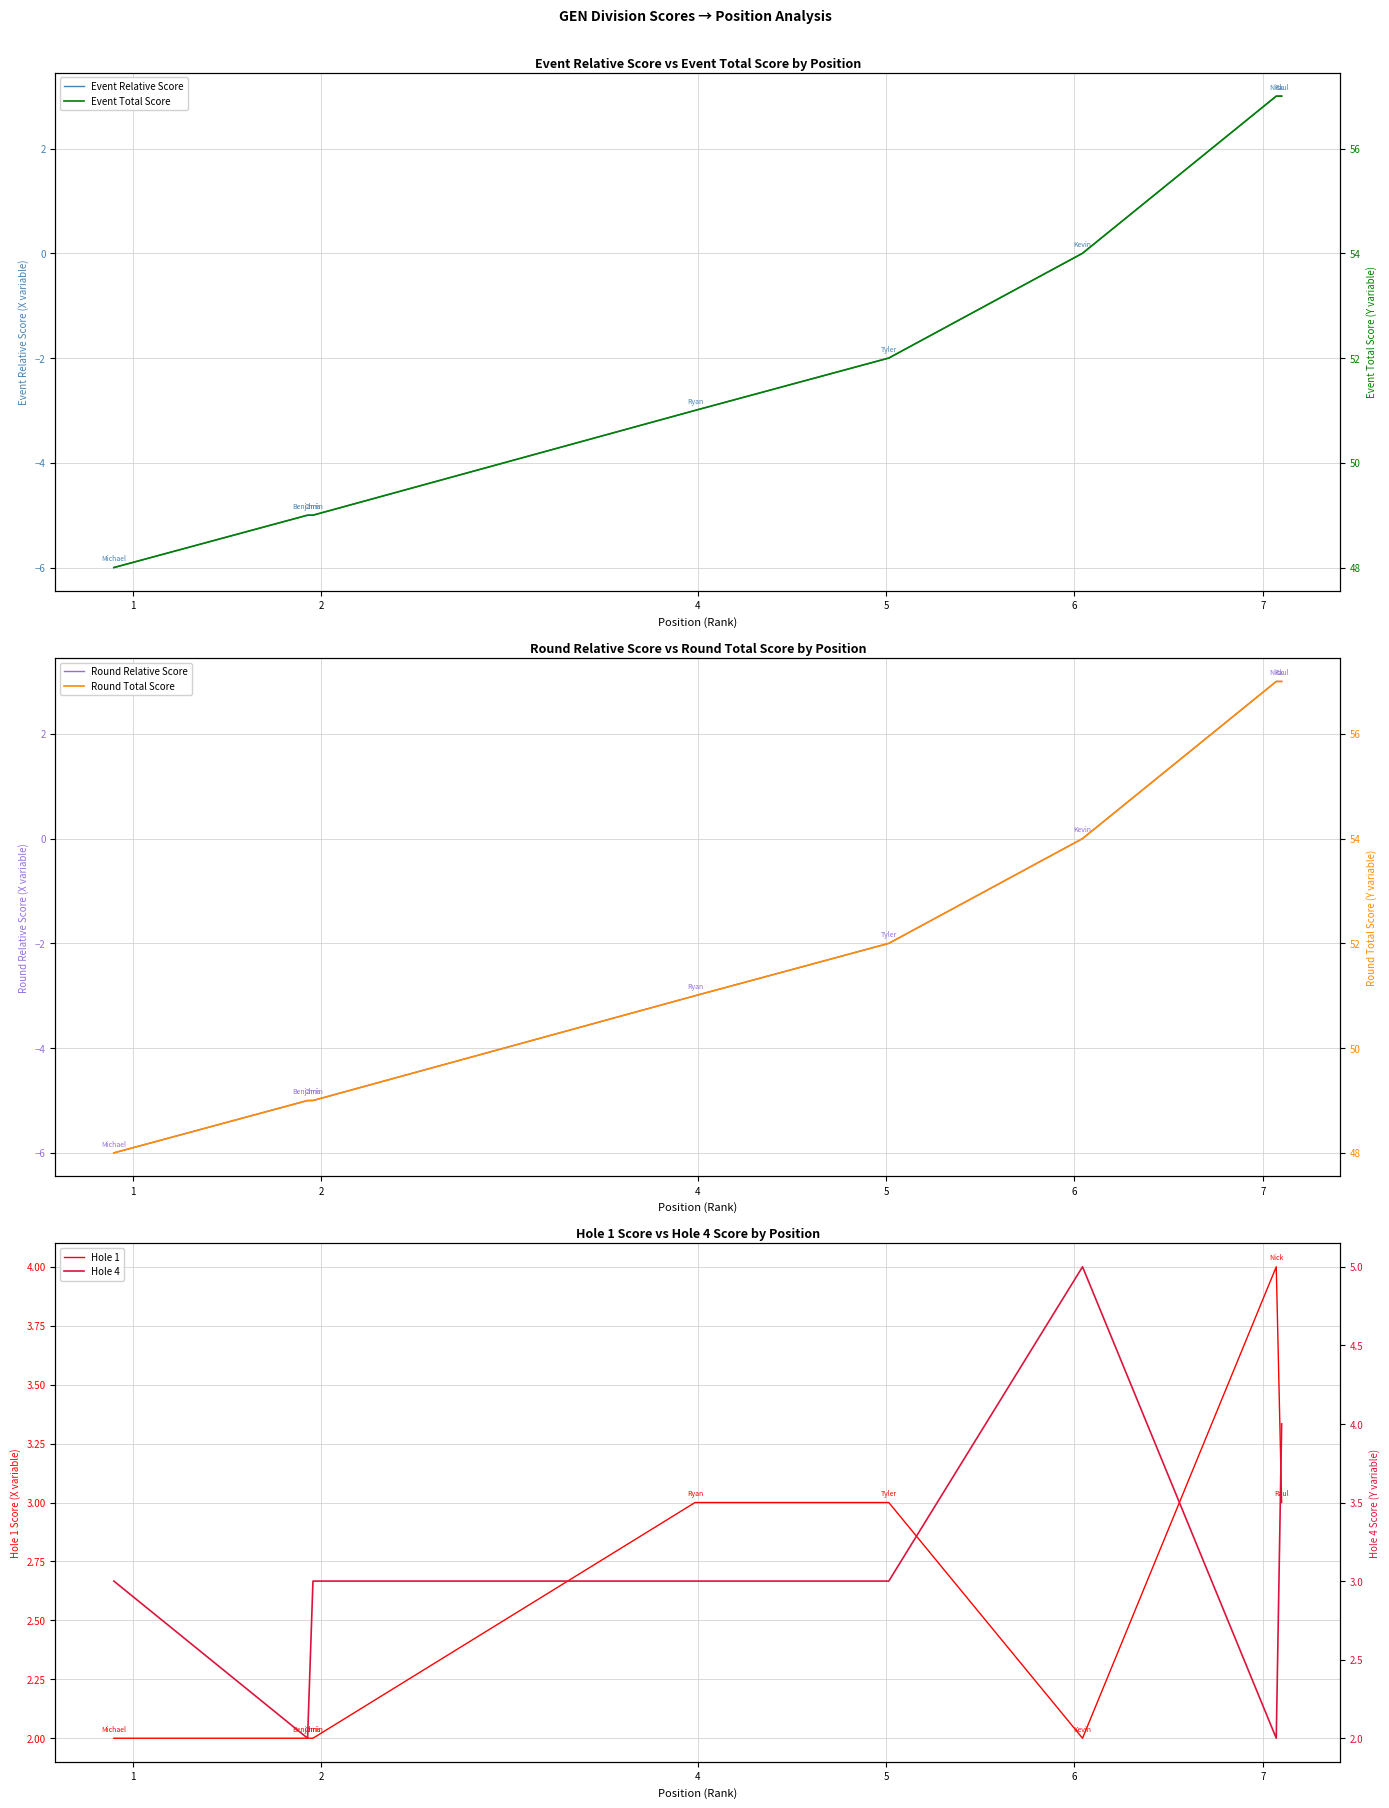

What is the greatest value displayed?

57